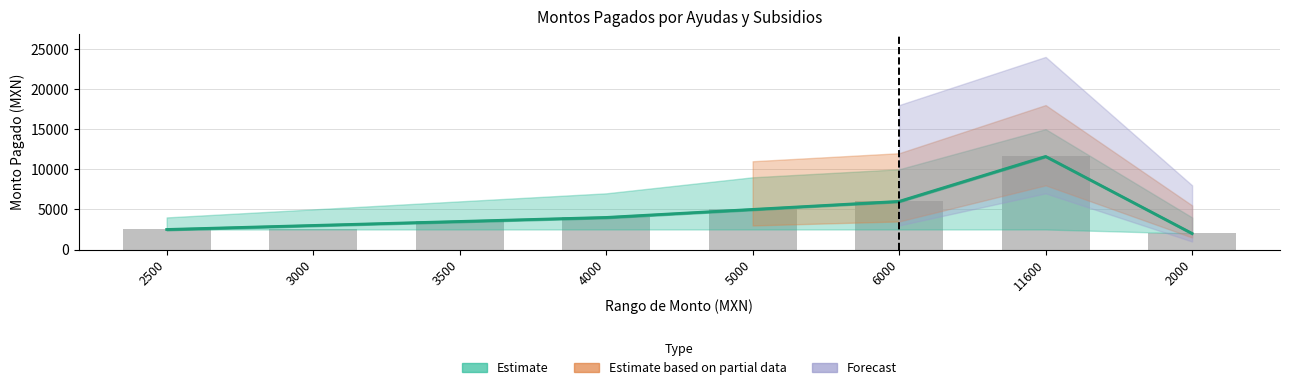

List the labels in order of value, smallest first.

2000, 2500, 3000, 3500, 4000, 5000, 6000, 11600